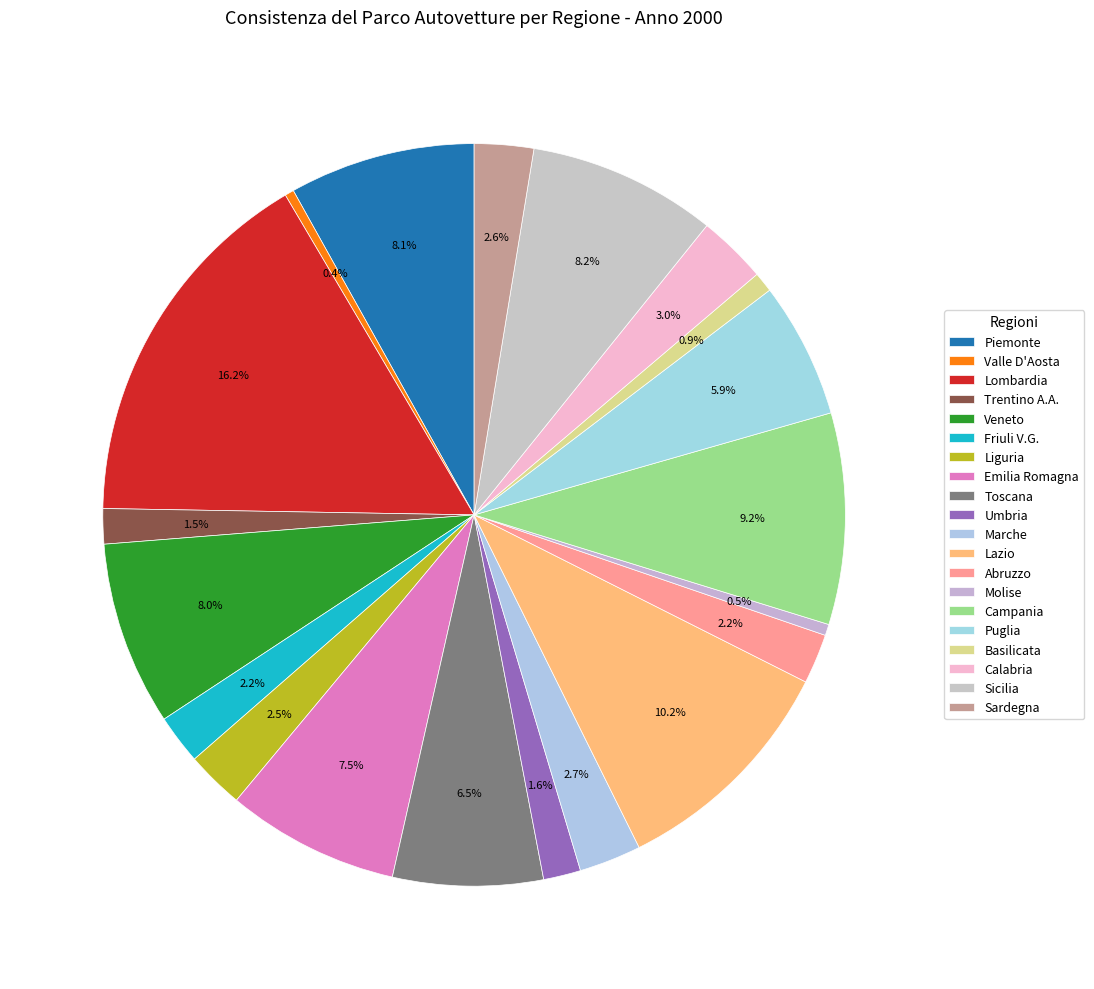

How many slices are in this pie chart?

20